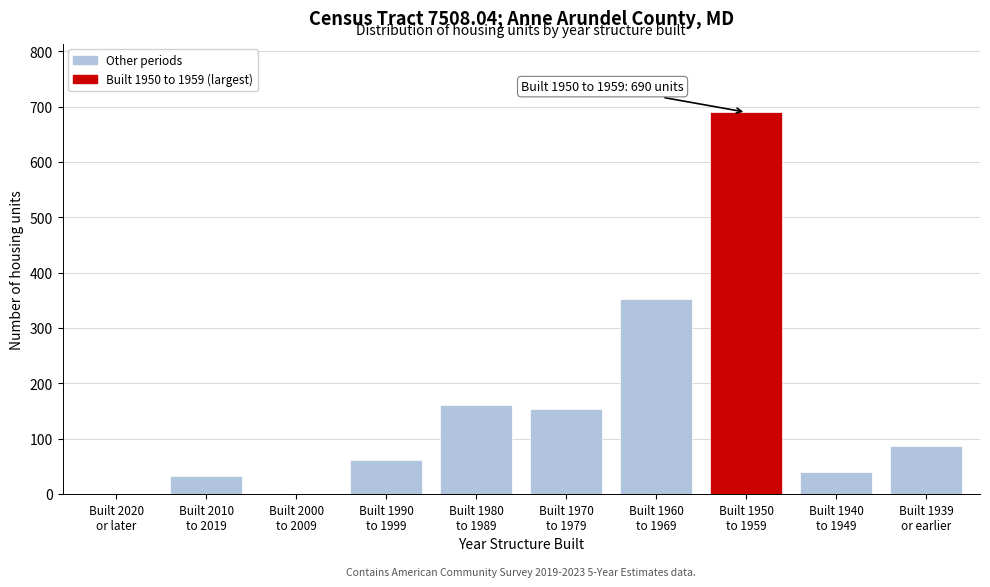

What is the greatest value displayed?

690